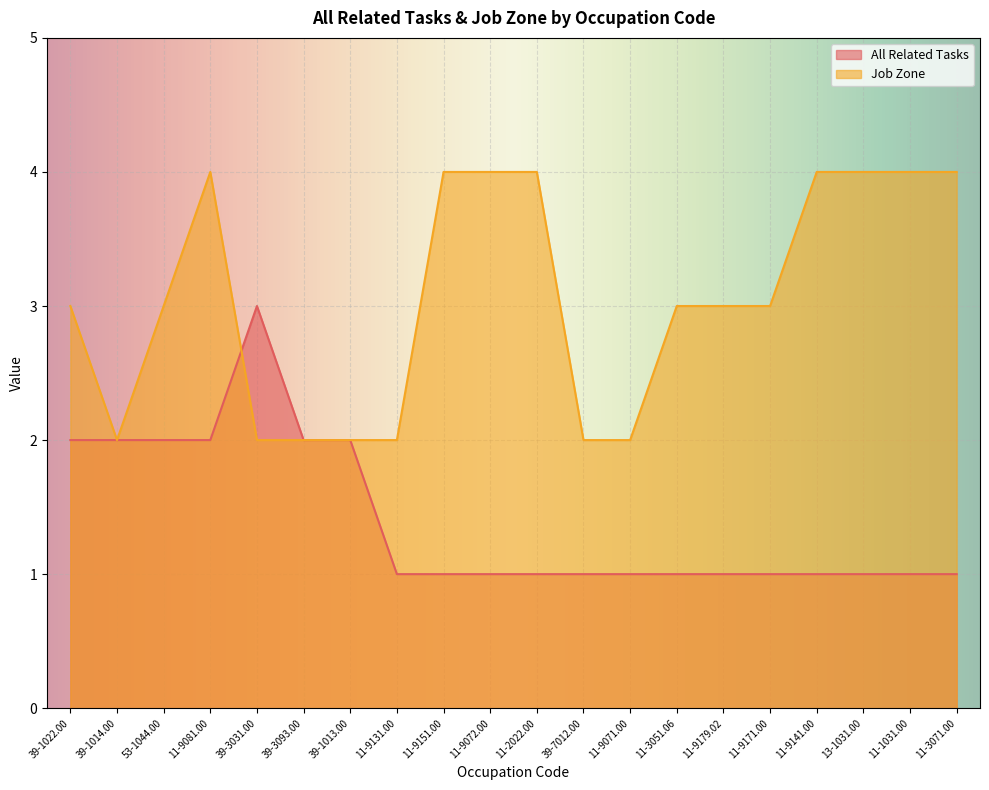

What is the sum of the All Related Tasks values at 39-1022.00 and 11-9179.02?

3